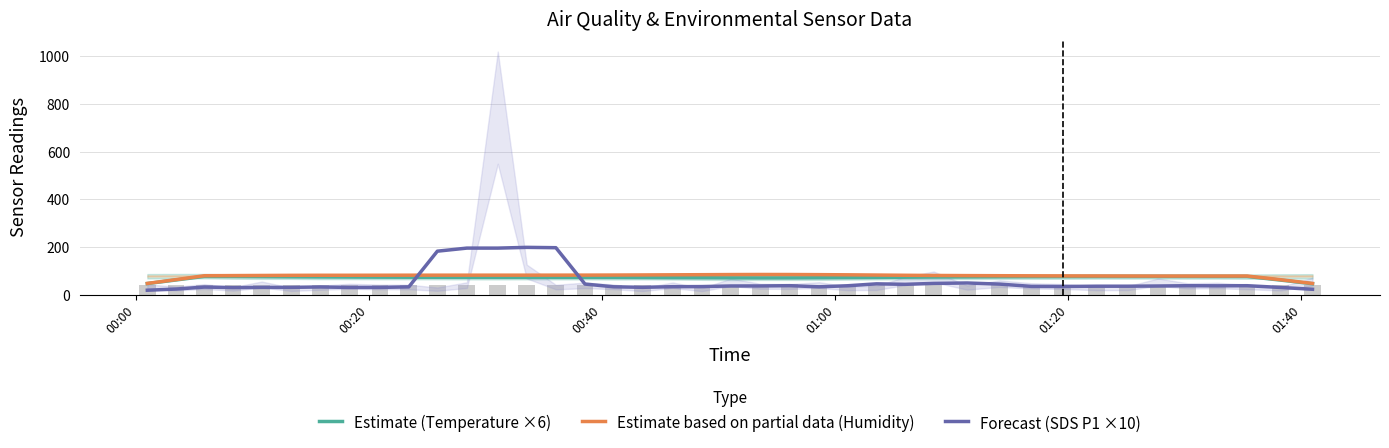

How many data points in Estimate (Temperature ×6) are less than 72?

12